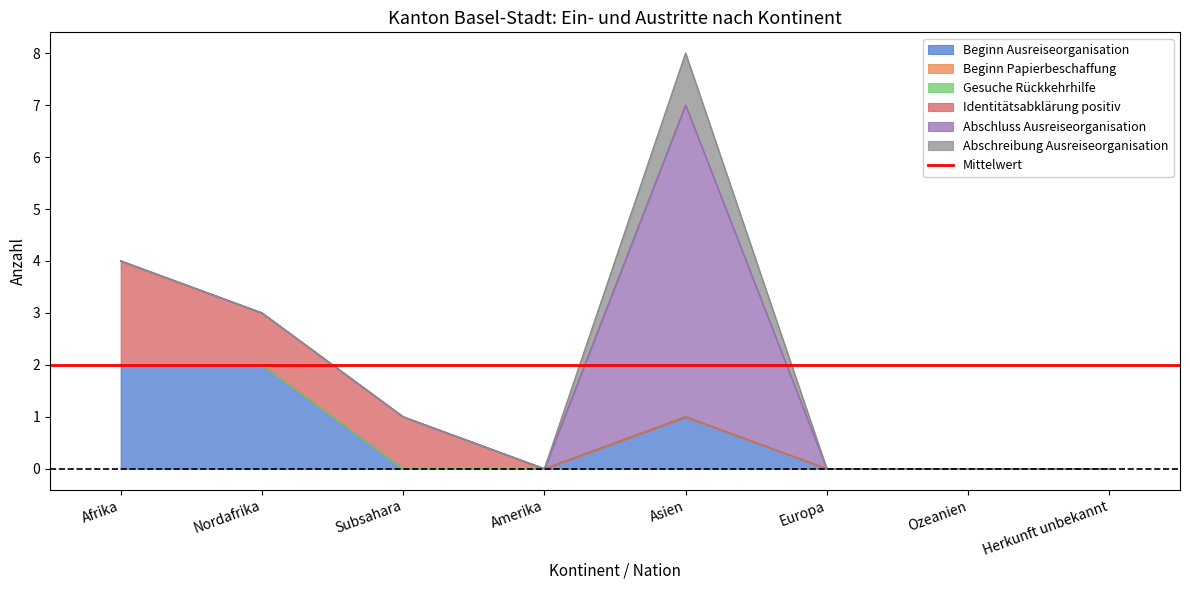

What is the label of the 3rd point from the right?

Europa